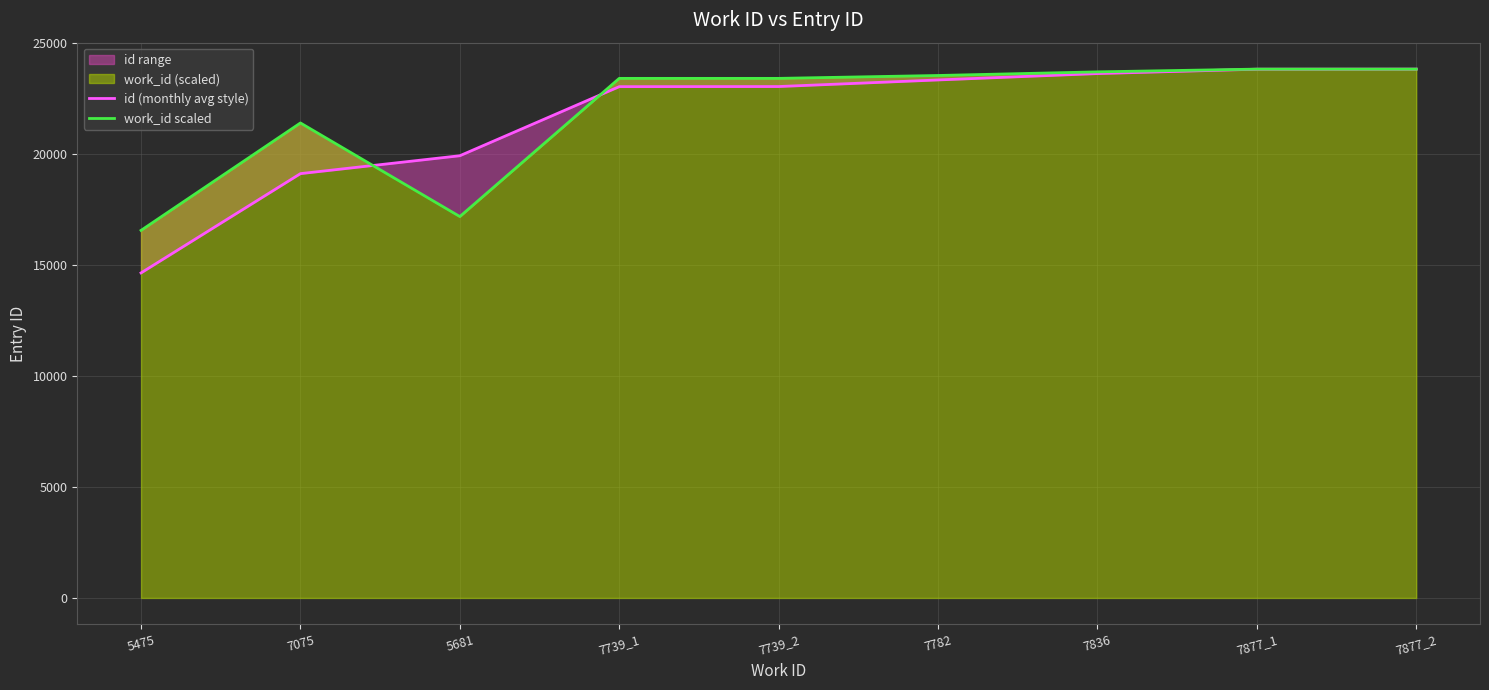

How many intersections are there between id (monthly avg style) and work_id scaled?

2